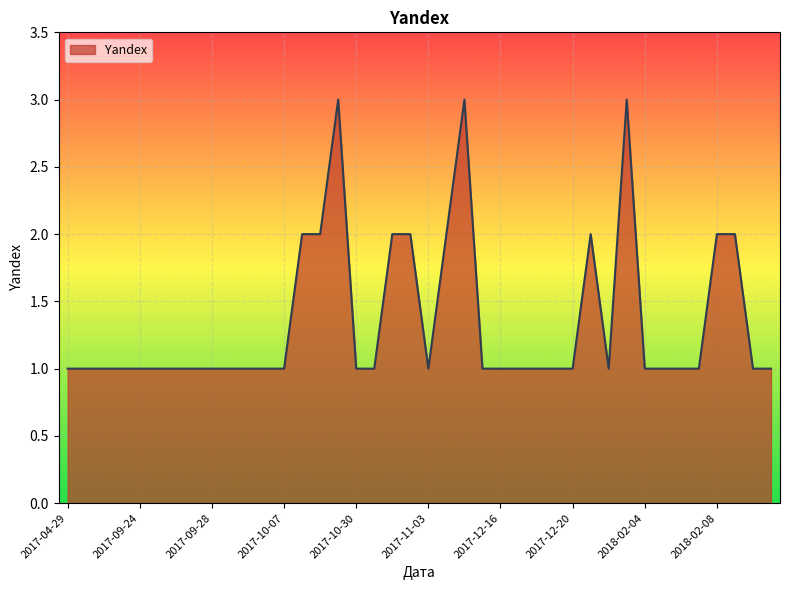

How many lines are shown in the chart?

1